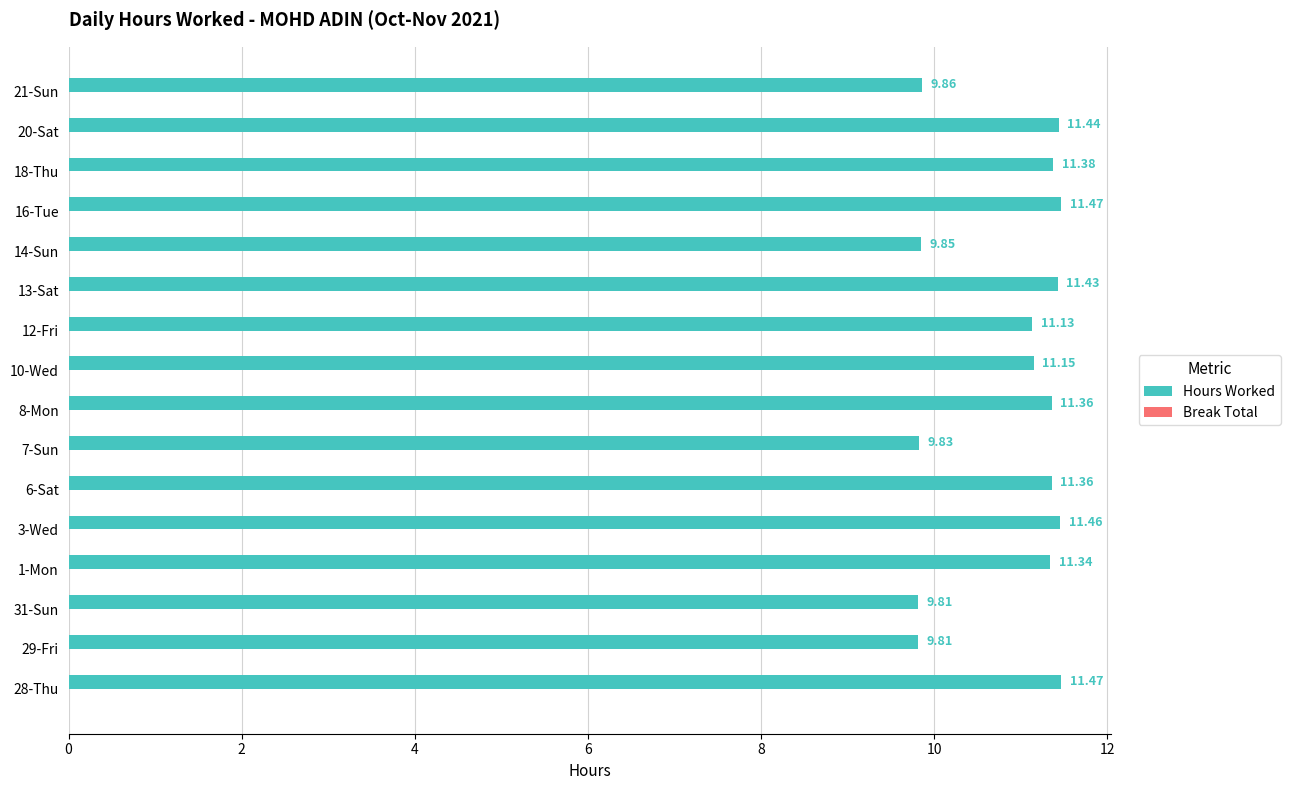

What is the sum of the values at 28-Thu and 13-Sat?

22.9